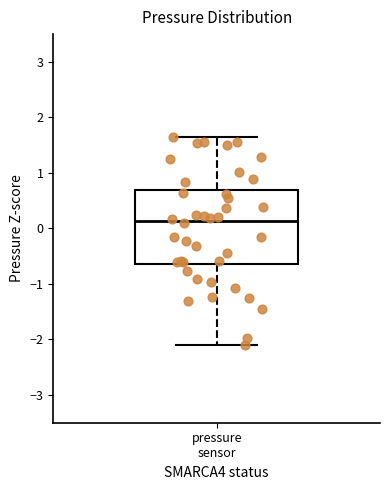

Transcribe this box plot: give where the median line is, the range the box spans, and where the two whiskers end, as read against the y-axis. The values are not printed on the chart, so give them approximately, as read against the axis.

median 0.1, box -0.6 to 0.7, whiskers -2.1 to 1.6